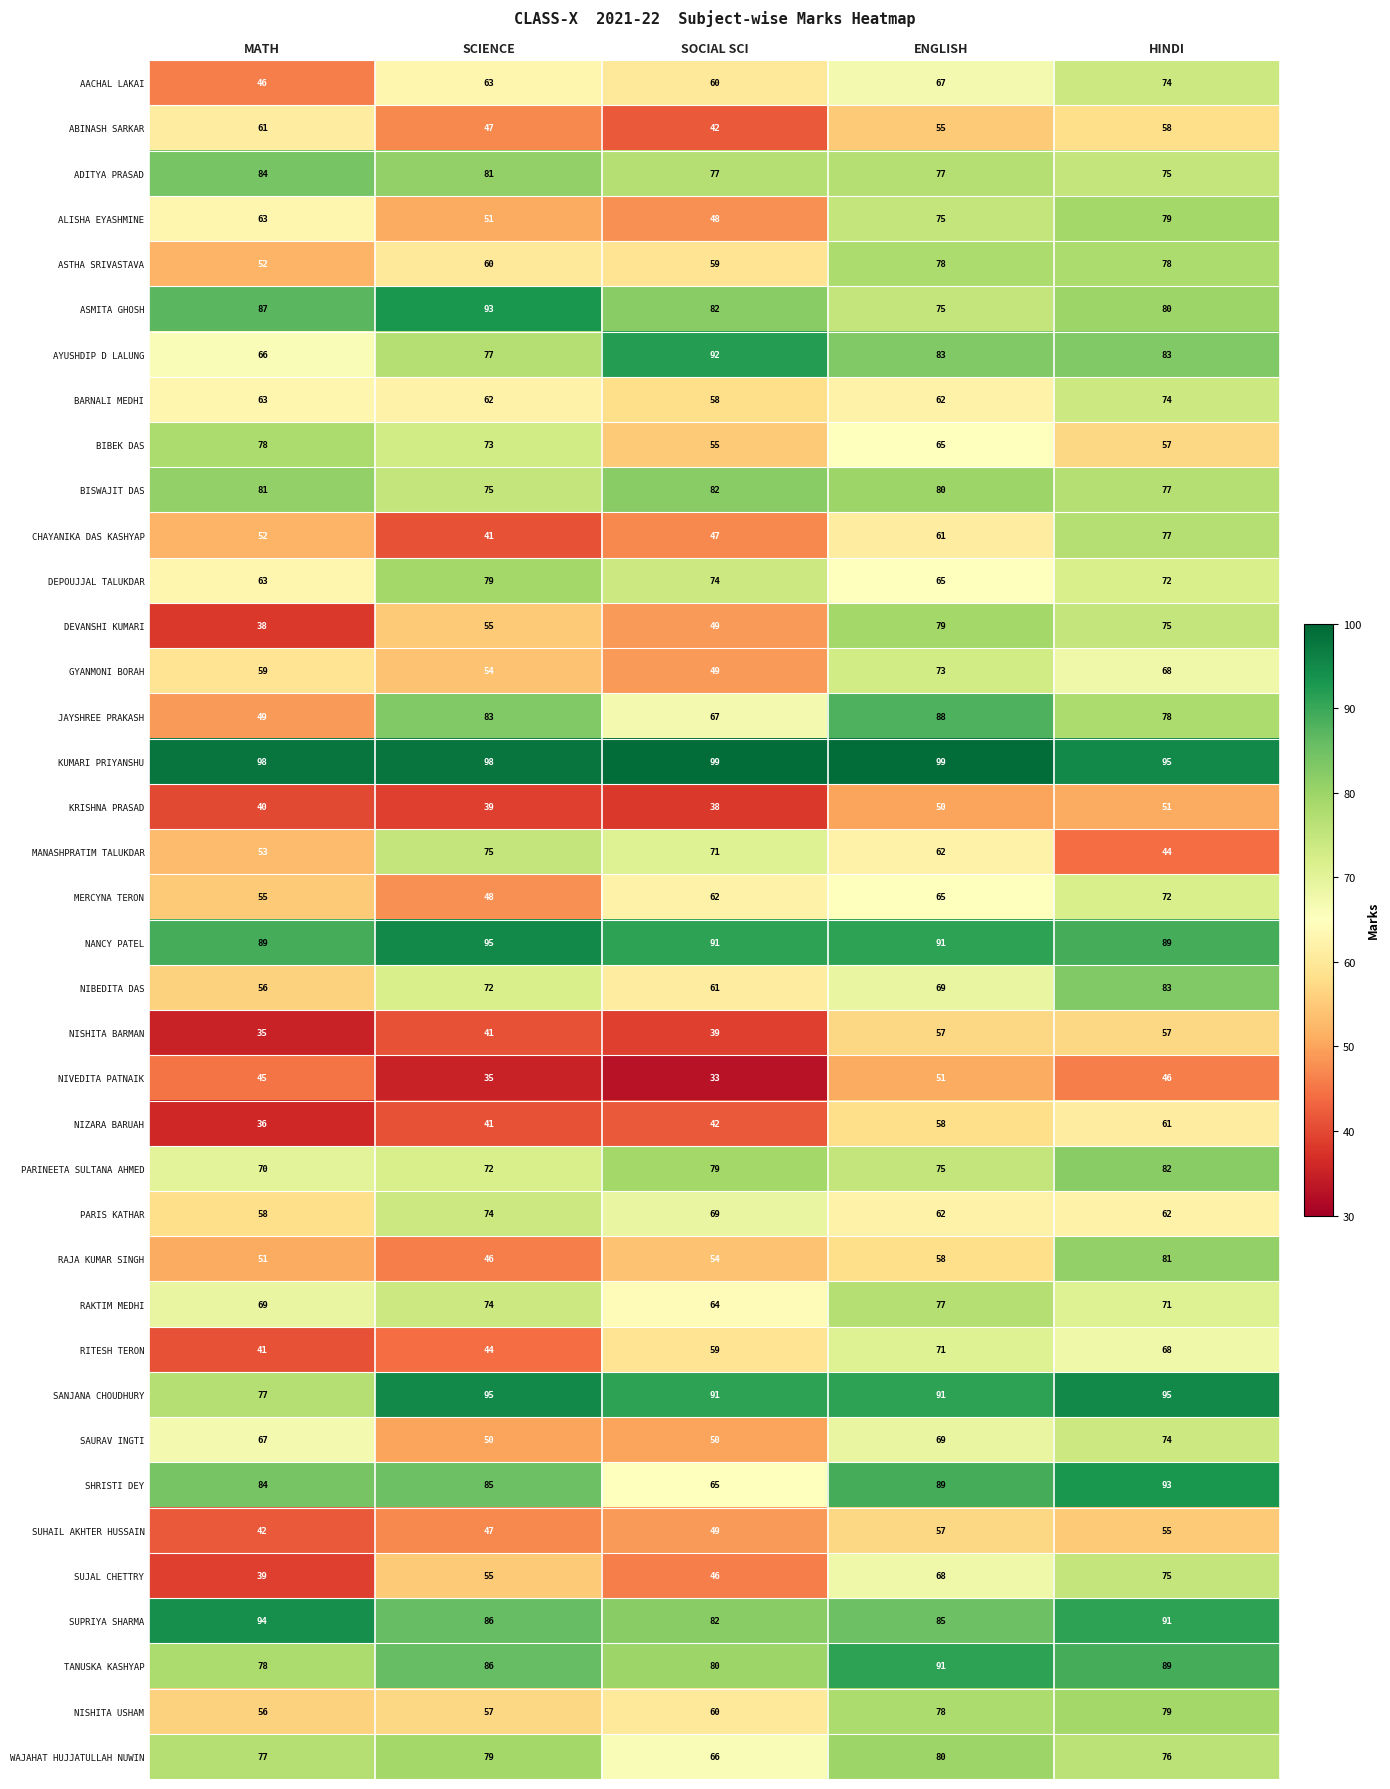

What is the total value across all series at SCIENCE?

2488